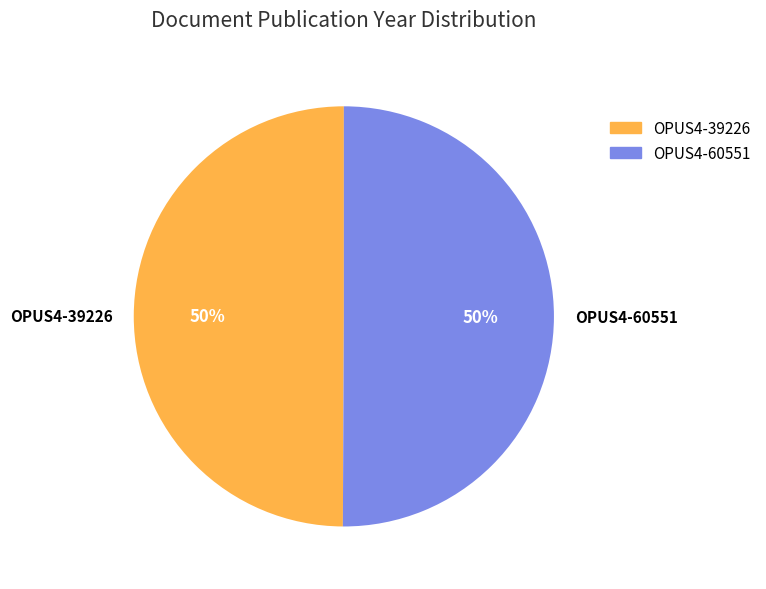

What is the ratio of the value at OPUS4-39226 to the value at OPUS4-60551?

1.0